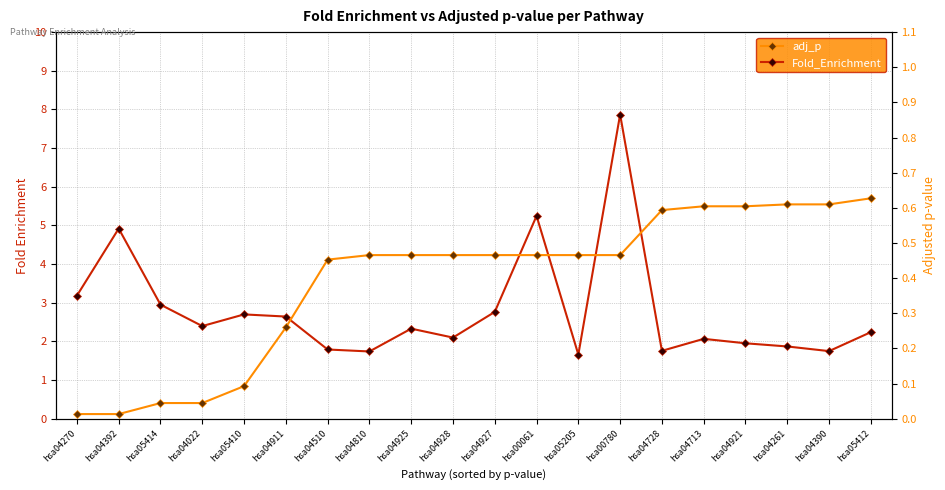

List the series in order of their peak value, highest first.

Fold_Enrichment, adj_p